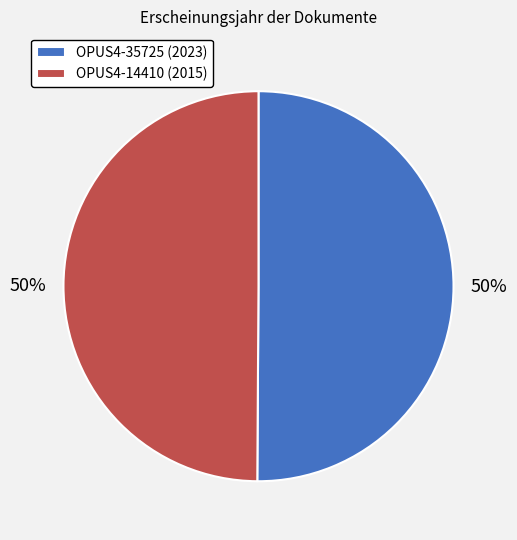

To the nearest percent, what is the average slice percentage?

50%